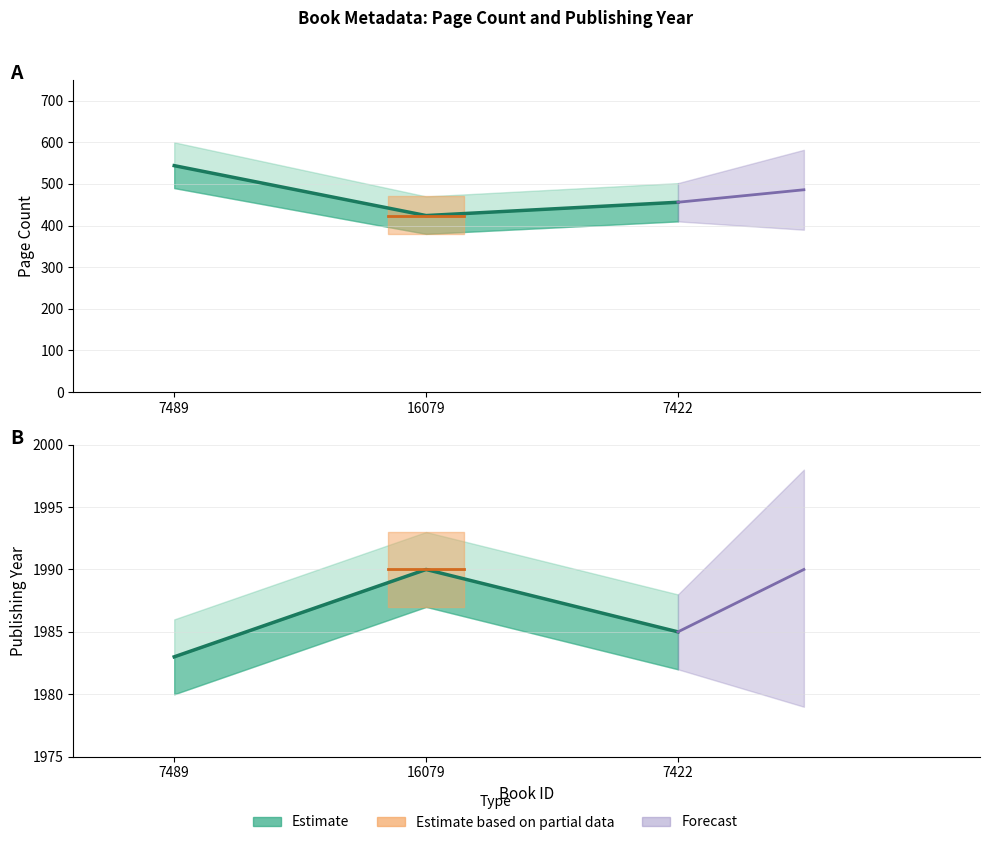

Reading left to right, transcribe all the data shown in this chart.

pageCount: 7489=544	16079=424	7422=456
publishingYear: 7489=1983	16079=1990	7422=1985